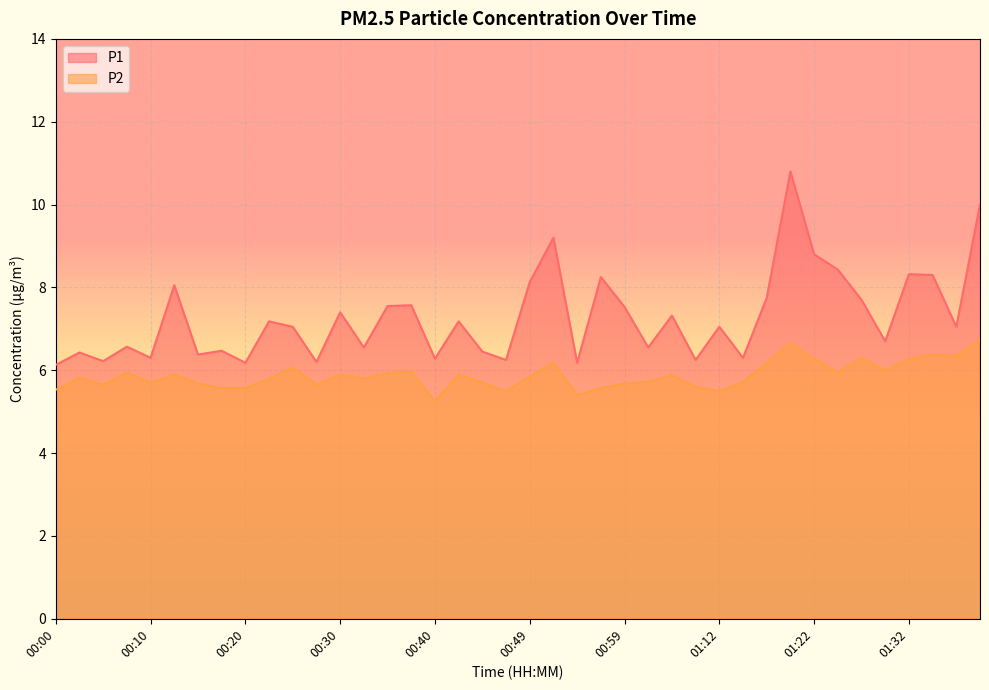

What is the sum of all P2 values?

235.1